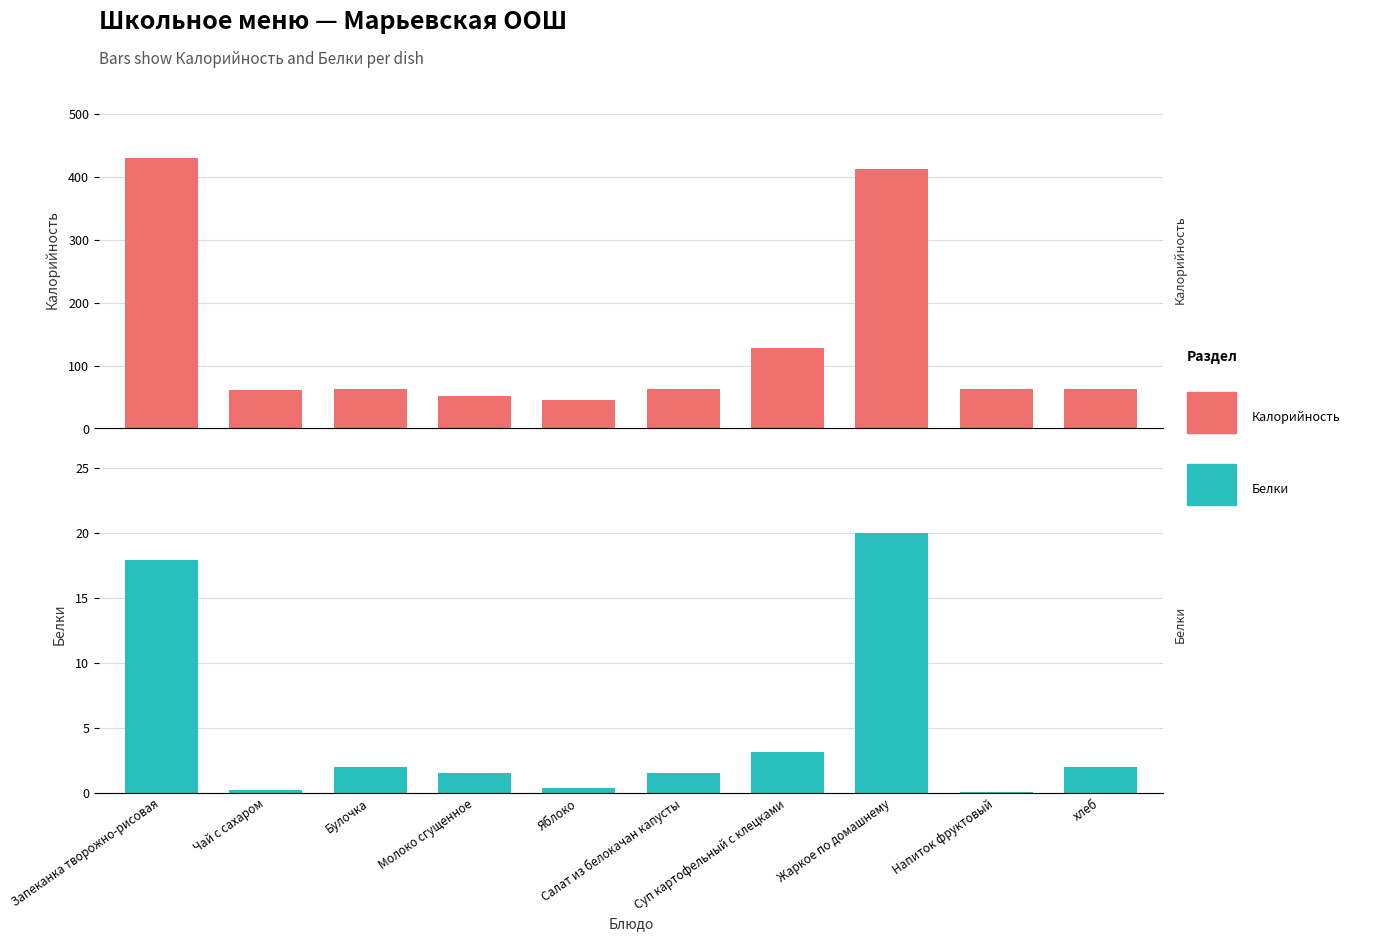

Between Суп картофельный с клецками and Чай с сахаром, which is larger?

Суп картофельный с клецками